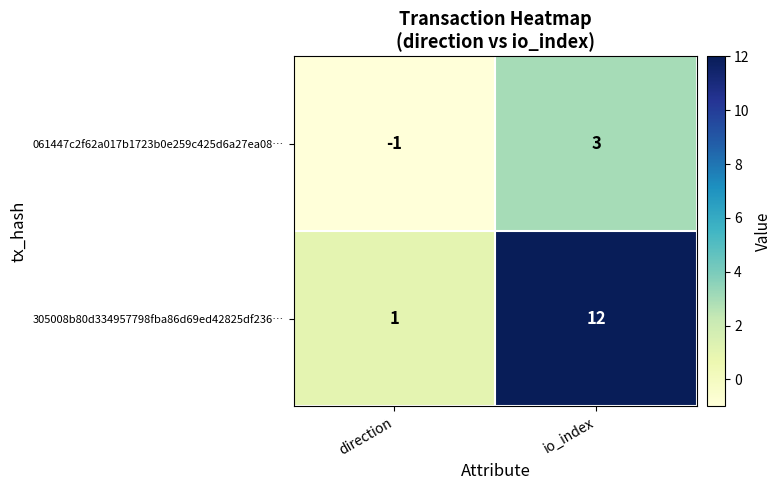

Reading left to right, list all the values displayed in this chart.

061447c2f62a017b1723b0e259c425d6a27ea08…: direction=-1	io_index=3
305008b80d334957798fba86d69ed42825df236…: direction=1	io_index=12